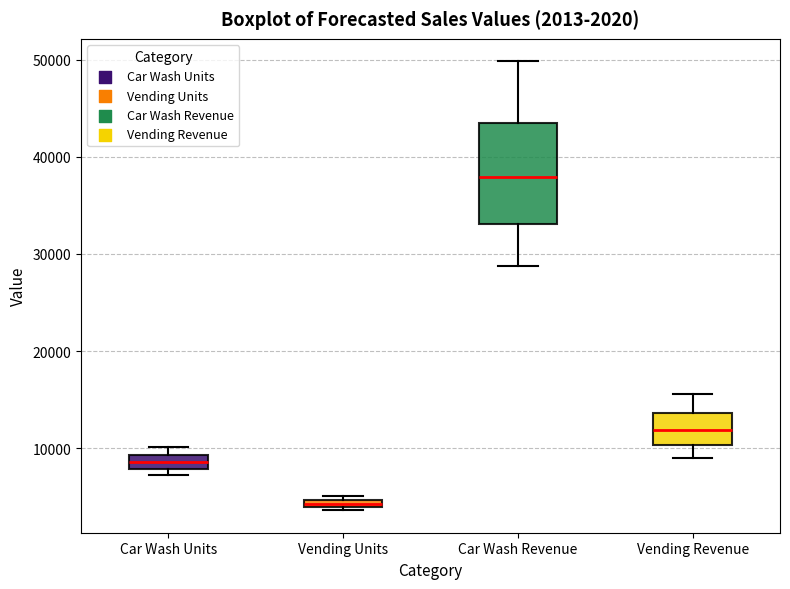

Comparing the boxes themselves (not the whiskers), which one is the tallest?

Car Wash Revenue